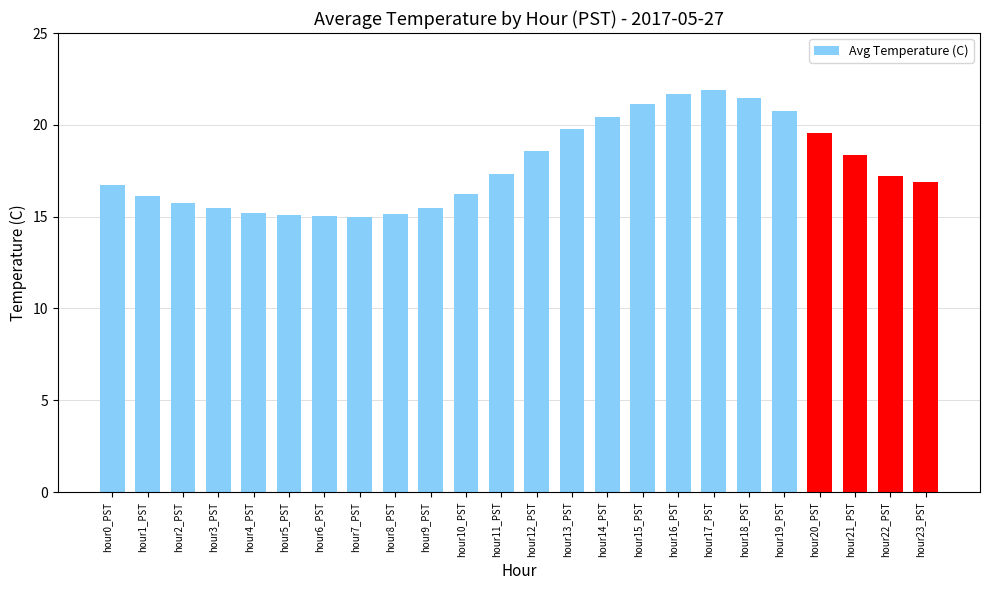

What is the sum of the values at hour2_PST and hour6_PST?

30.8